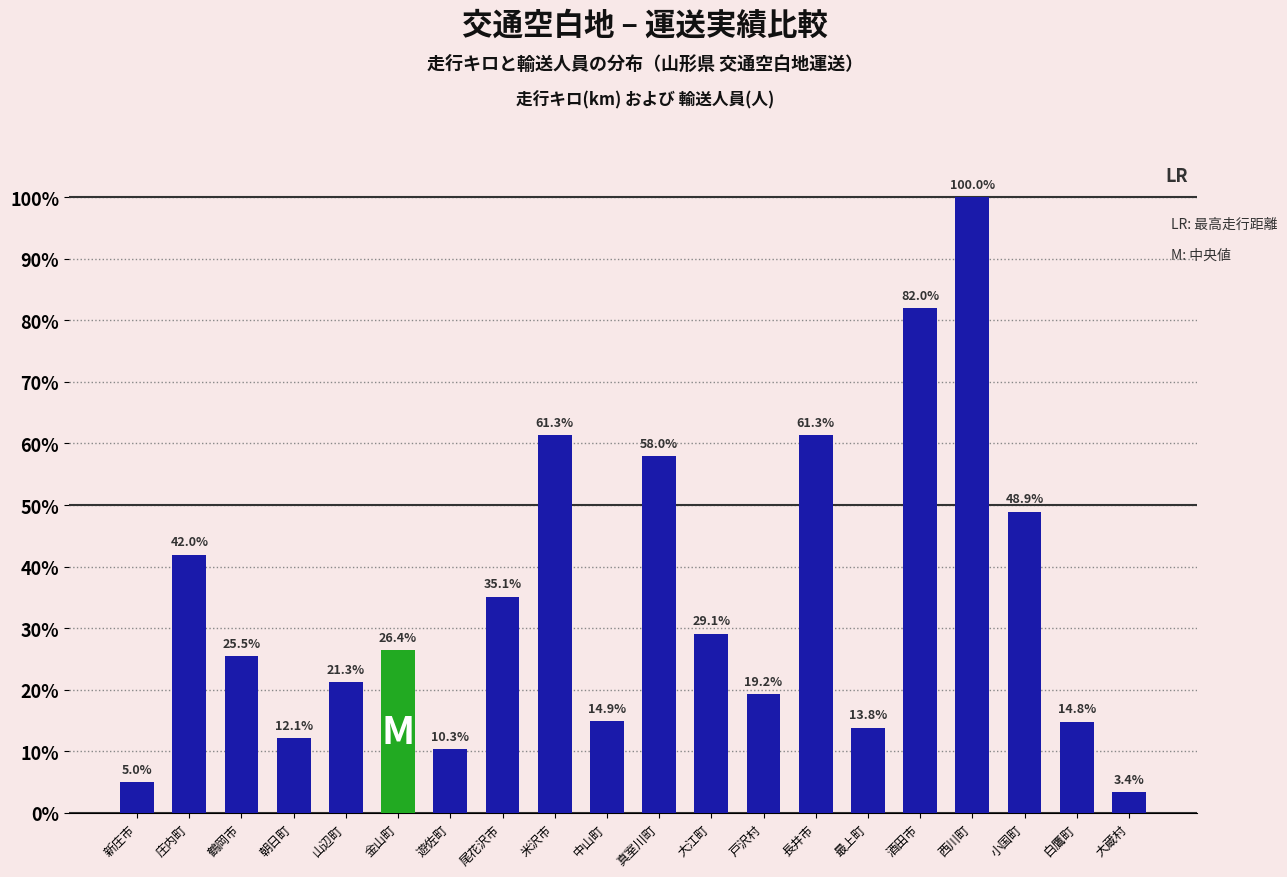

What is the difference between the second highest and second lowest values?

76.9